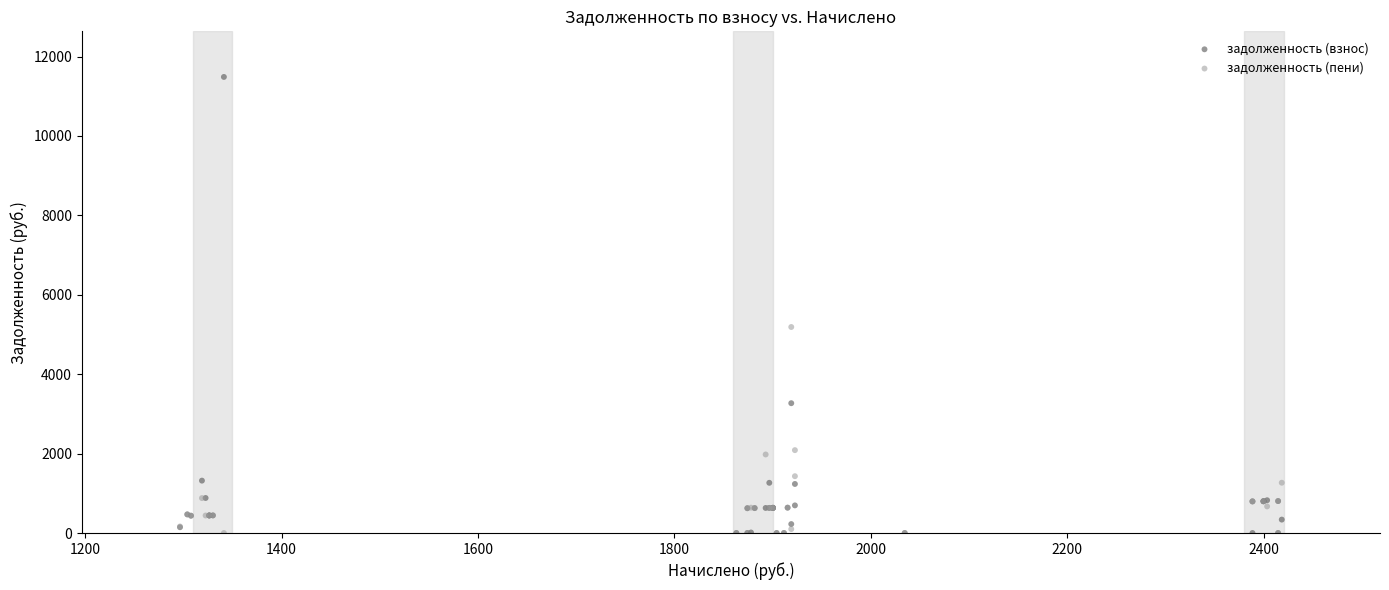

What are all the series names shown in the legend?

задолженность (взнос), задолженность (пени)